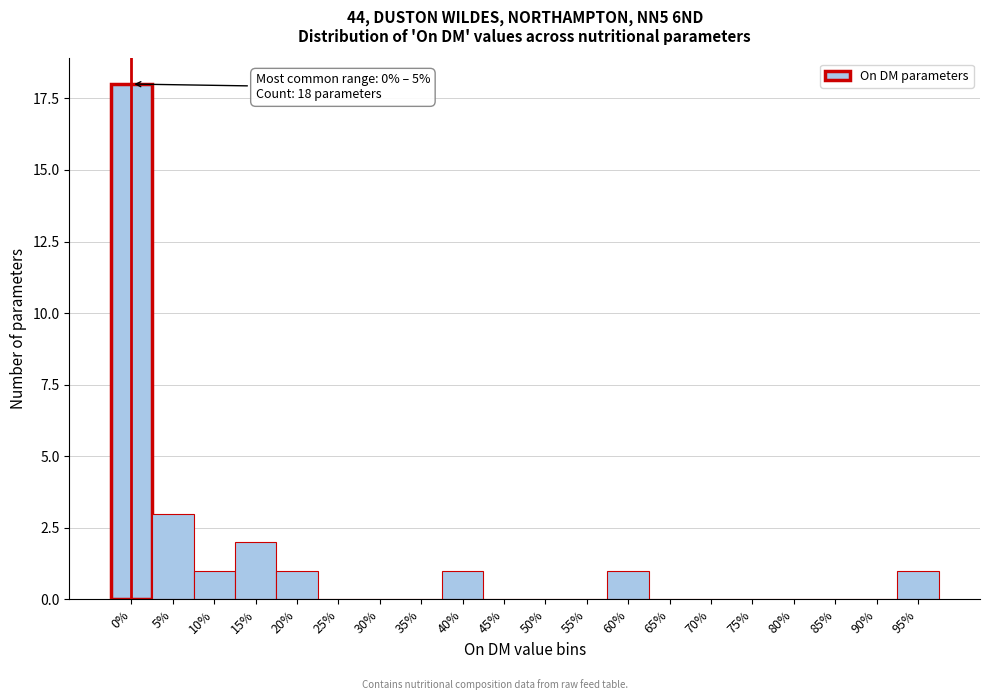

Reading left to right, extract all data points from this chart.

0%=18	5%=3	10%=1	15%=2	20%=1	25%=0	30%=0	35%=0	40%=1	45%=0	50%=0	55%=0	60%=1	65%=0	70%=0	75%=0	80%=0	85%=0	90%=0	95%=1